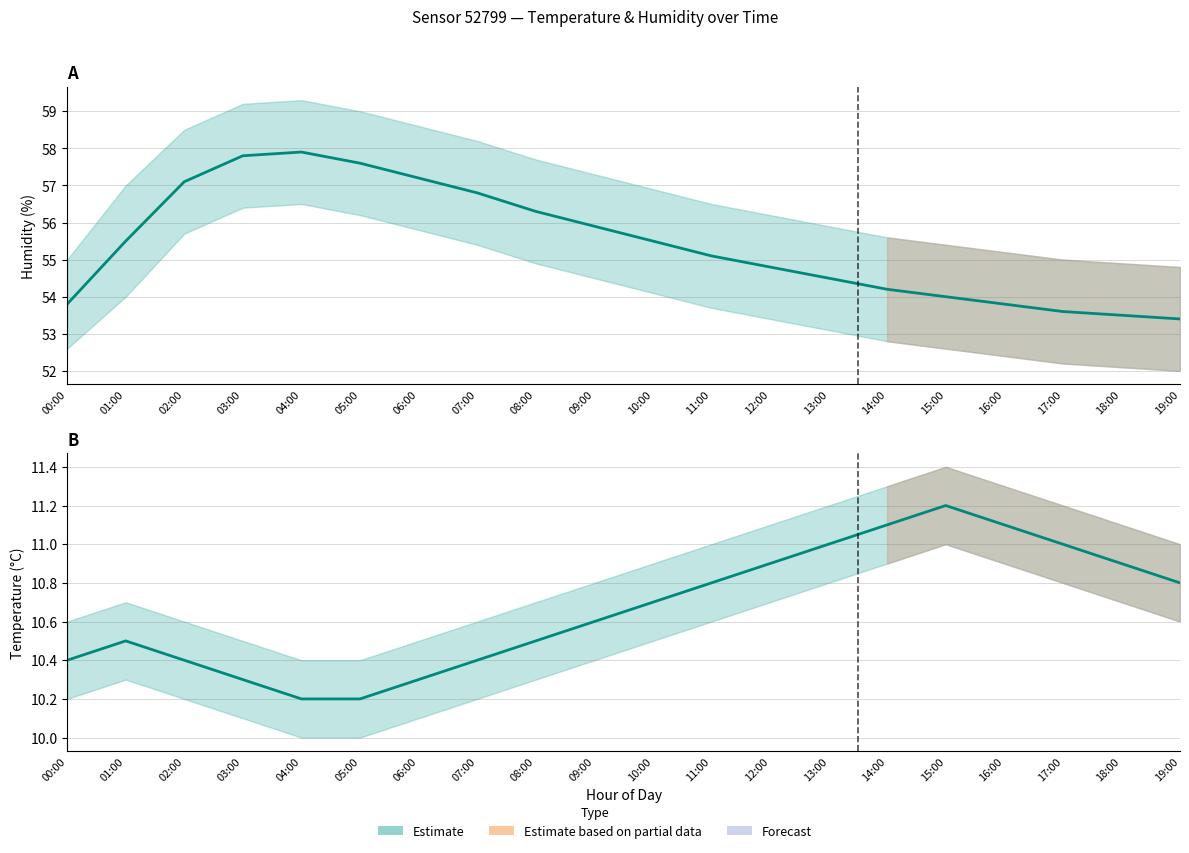

What is the difference between the highest and lowest values at 18:00?

42.6